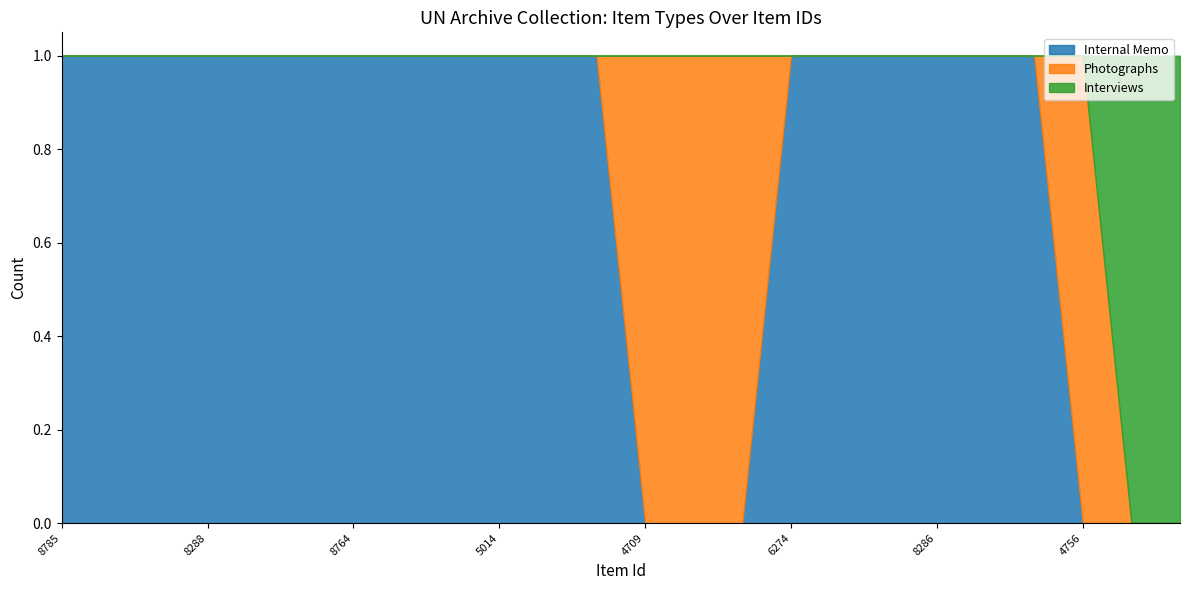

True or false: Internal Memo and Interviews intersect in this chart.

False